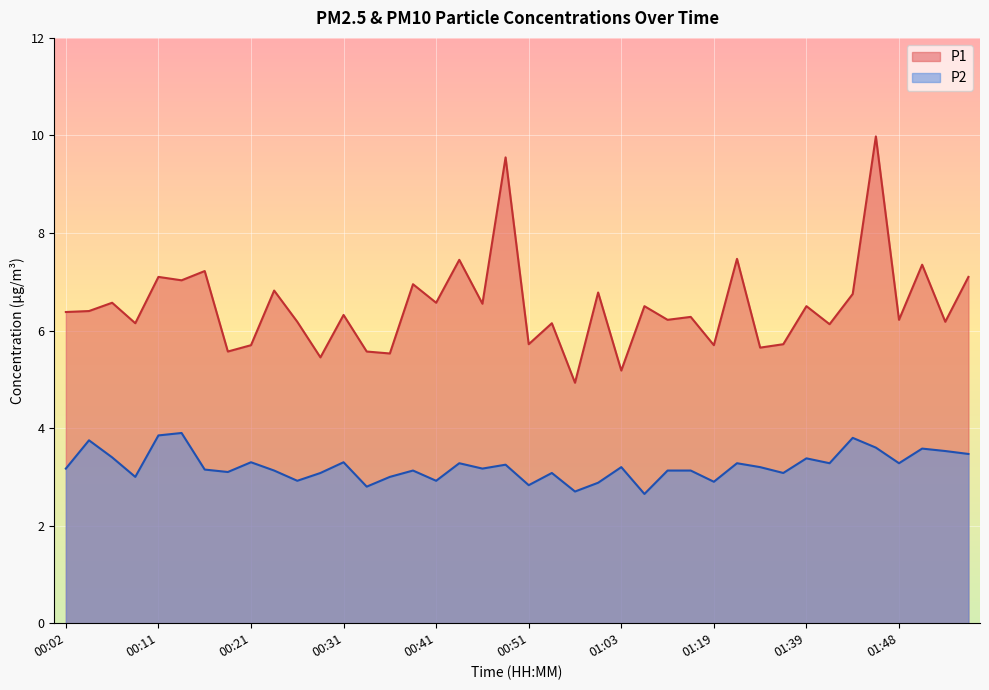

How many interior local valleys does the P1 series have?

16